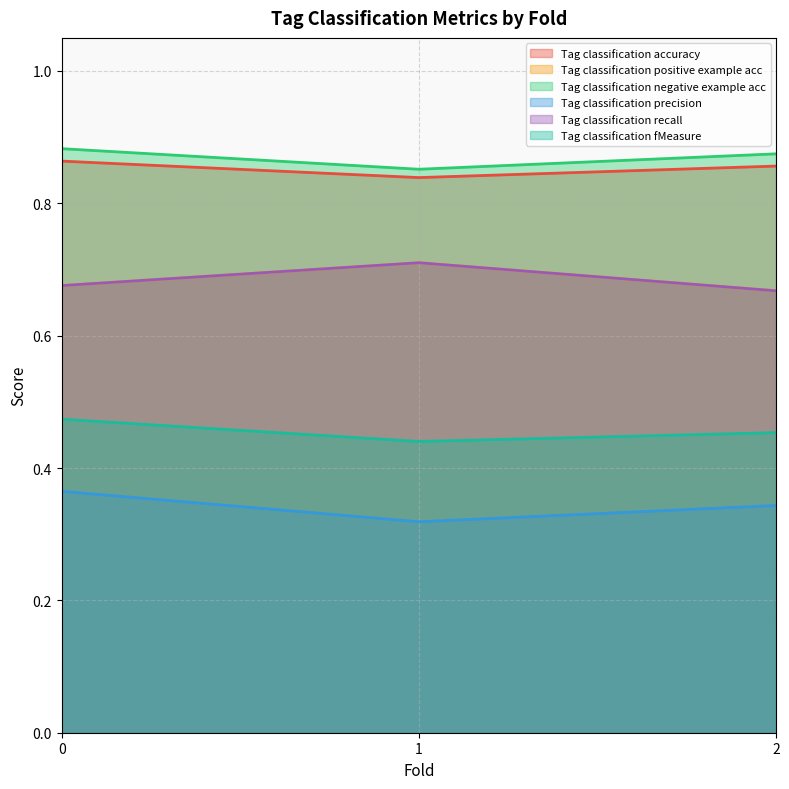

Reading right to left, extract all data points from this chart.

Tag classification accuracy: 0.9	0.8	0.9
Tag classification positive example acc: 0.7	0.7	0.7
Tag classification negative example acc: 0.9	0.9	0.9
Tag classification precision: 0.3	0.3	0.4
Tag classification recall: 0.7	0.7	0.7
Tag classification fMeasure: 0.5	0.4	0.5